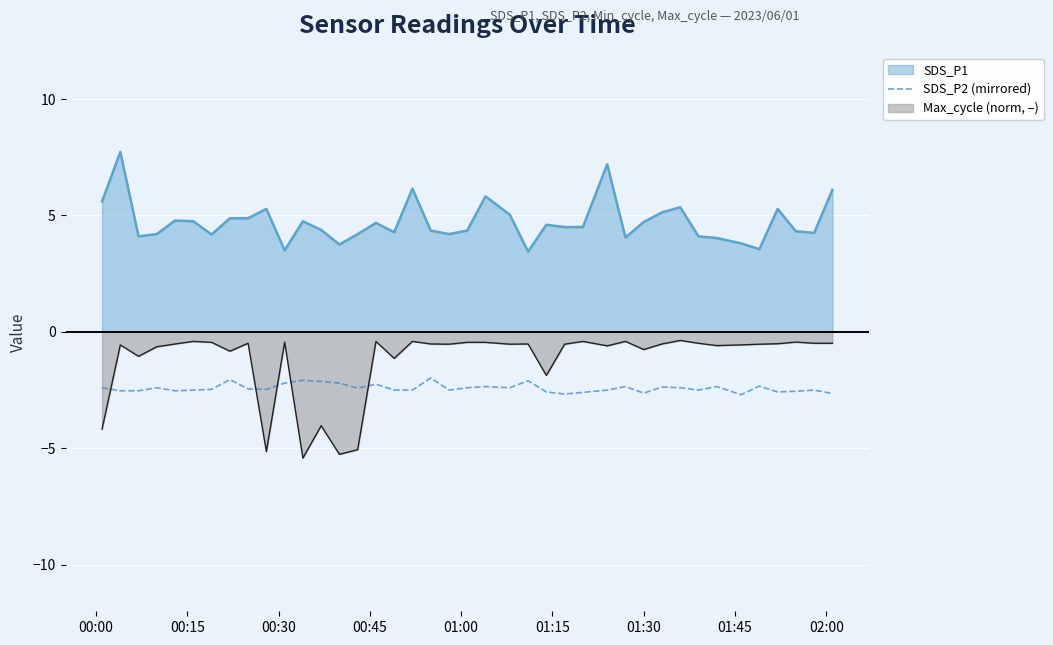

Rank the series by their maximum value, from lowest to highest.

SDS_P2 (mirrored), Max_cycle (norm, –), SDS_P1